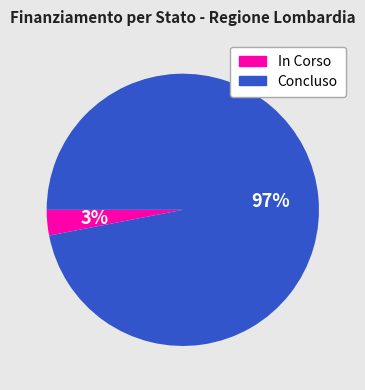

How many slices are in this pie chart?

2